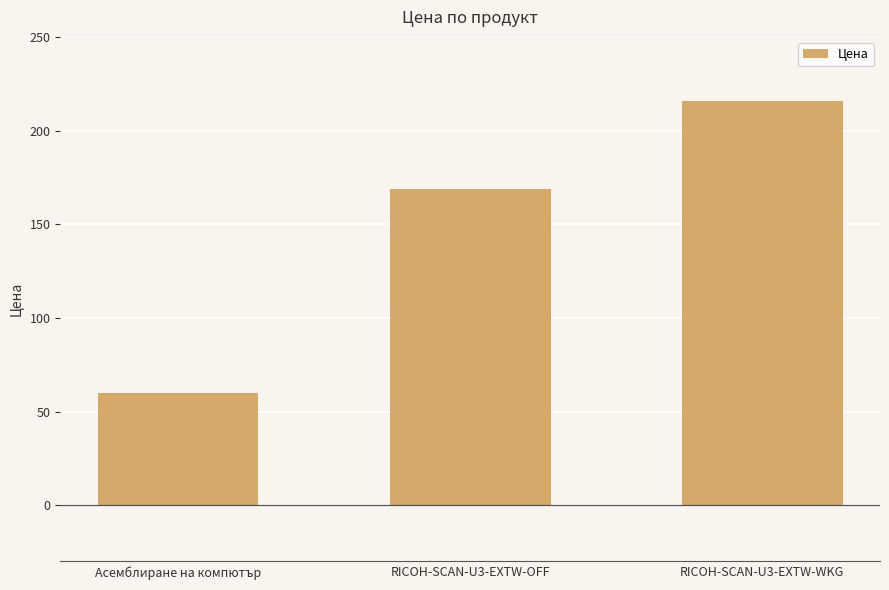

Reading left to right, what are all the values shown in this chart?

Асемблиране на компютър=60.0	RICOH-SCAN-U3-EXTW-OFF=169.0	RICOH-SCAN-U3-EXTW-WKG=216.0